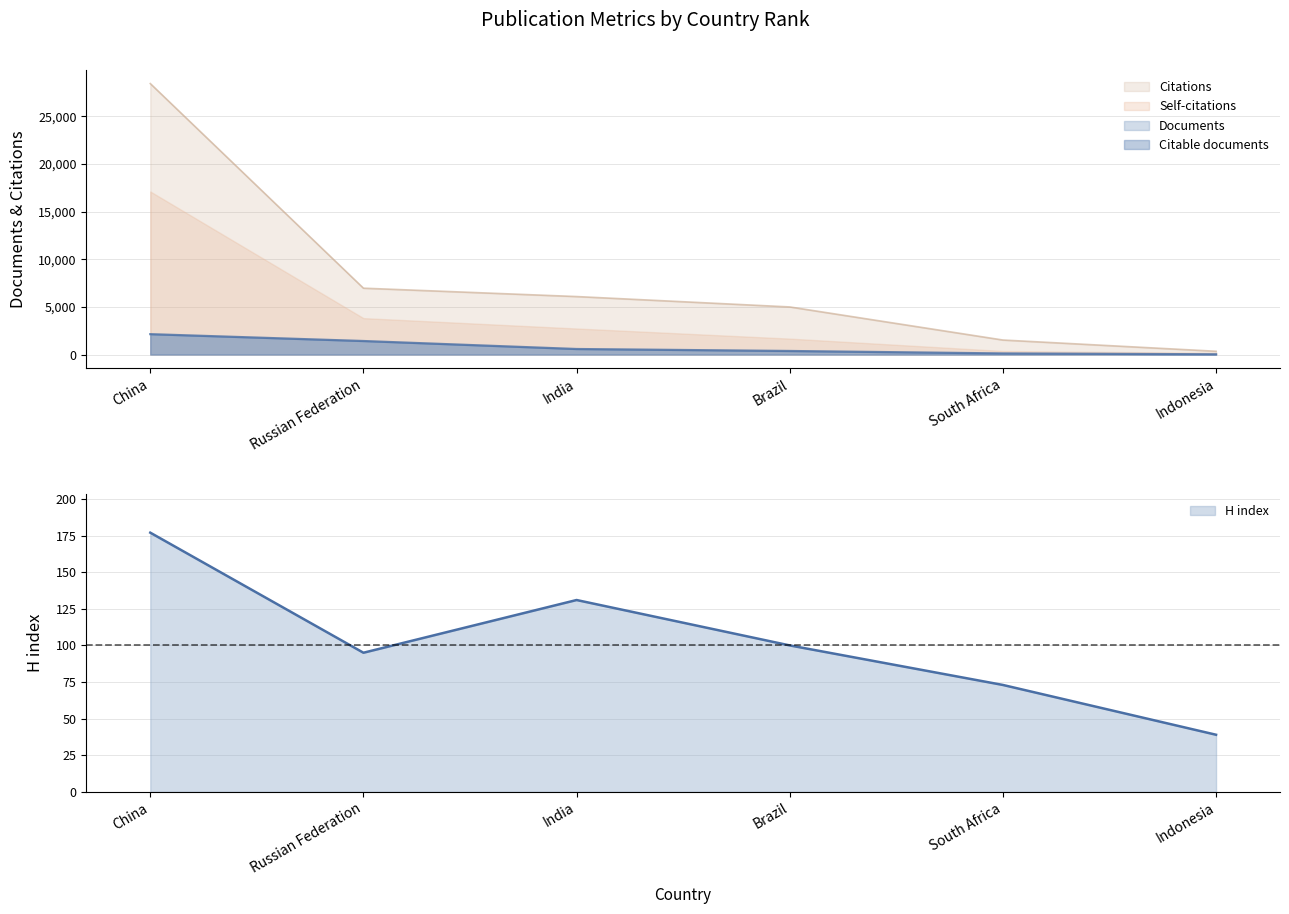

Does the chart have visible grid lines?

Yes